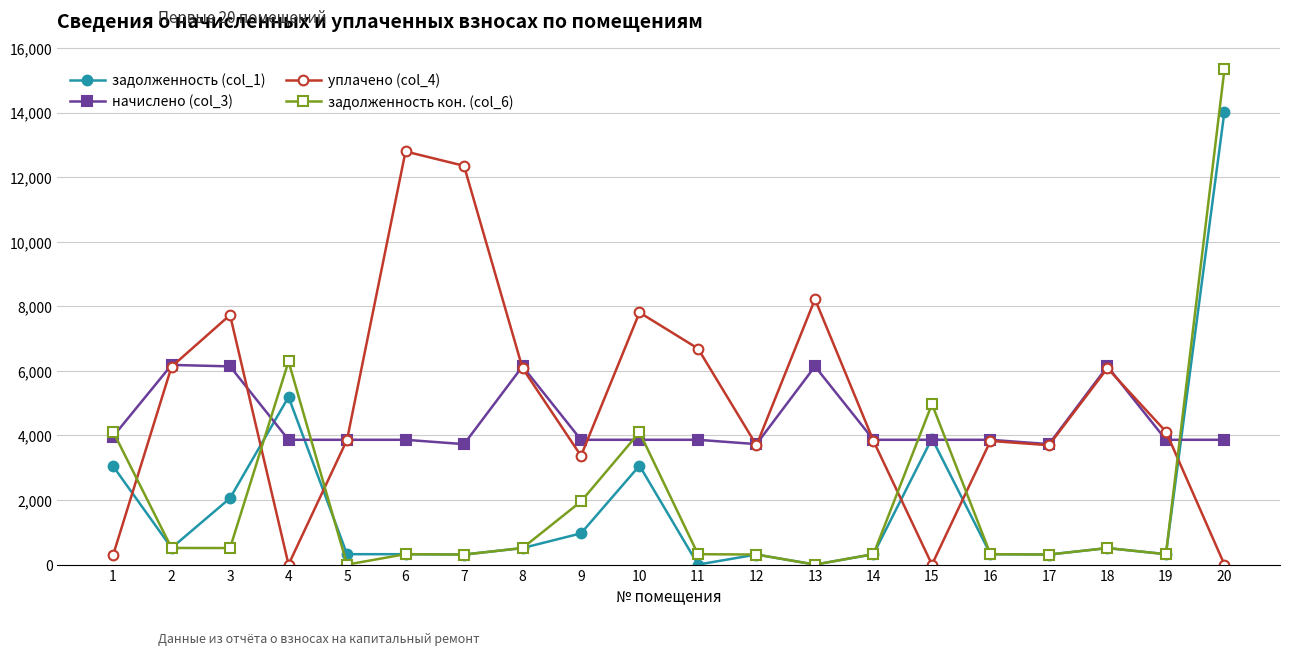

Where is the first local maximum for задолженность кон. (col_6)?

4